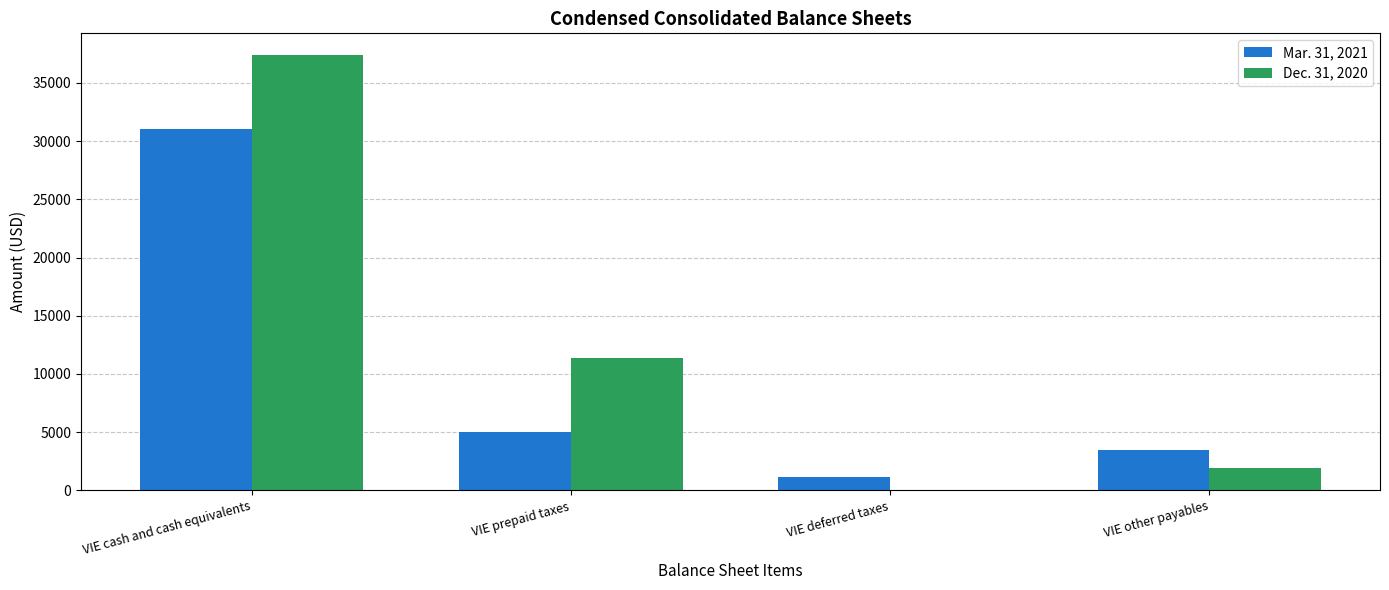

The value of Mar. 31, 2021 at VIE prepaid taxes is 3473. True or false?

False